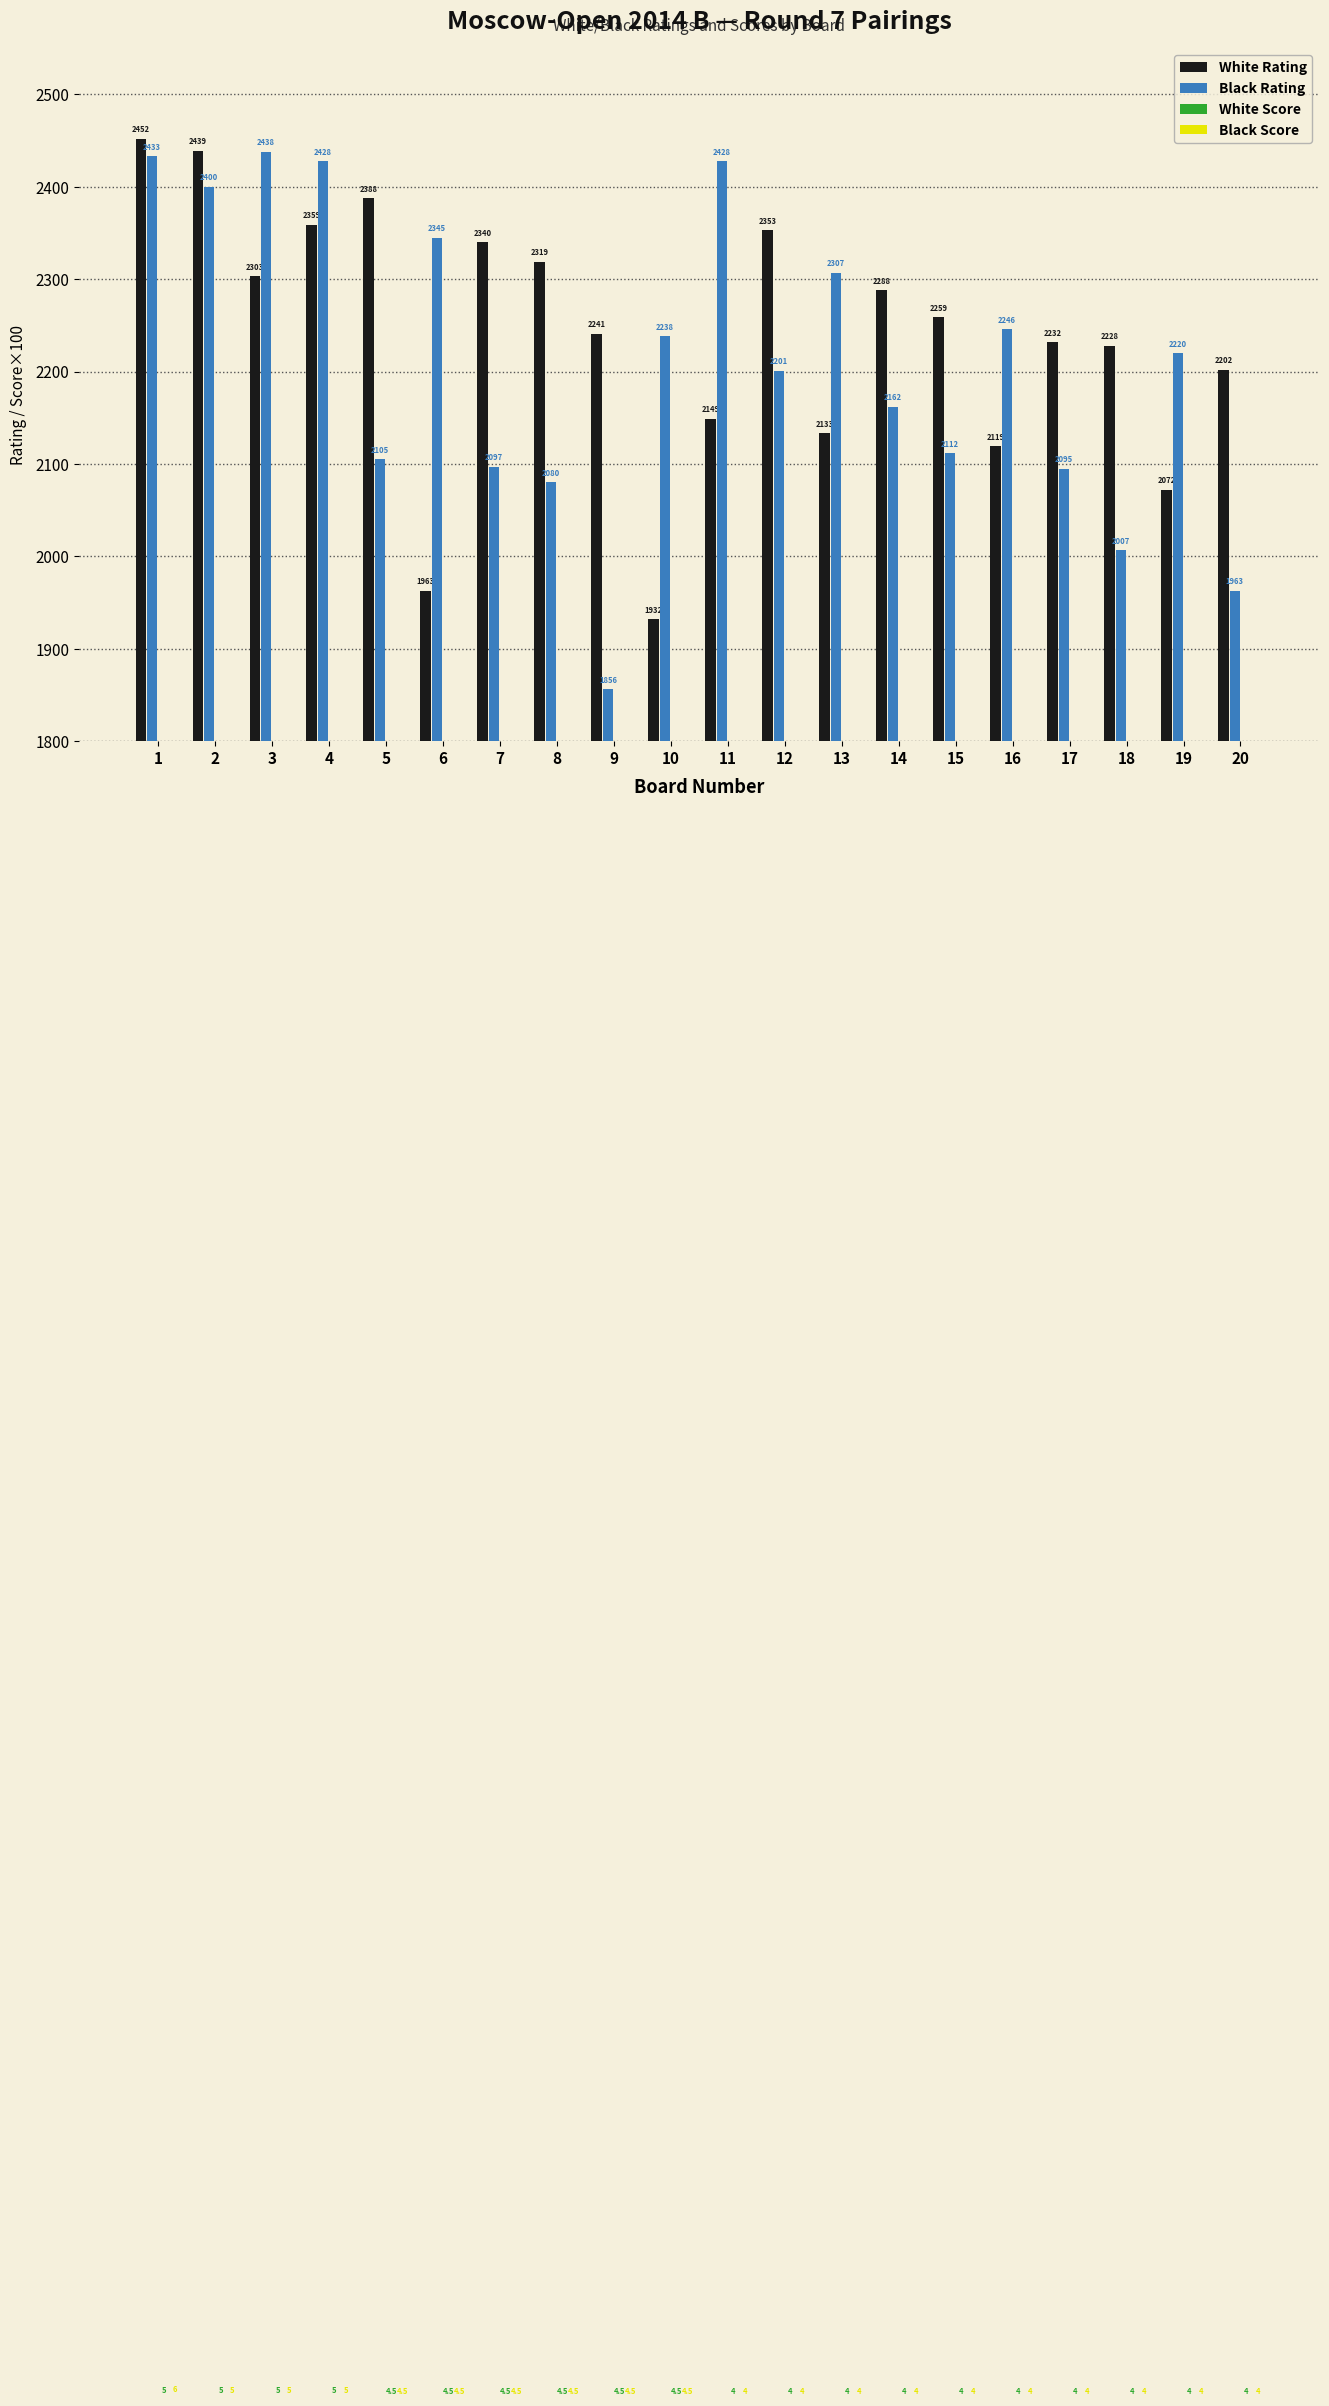

What are all the series names shown in the legend?

White Rating, Black Rating, White Score, Black Score